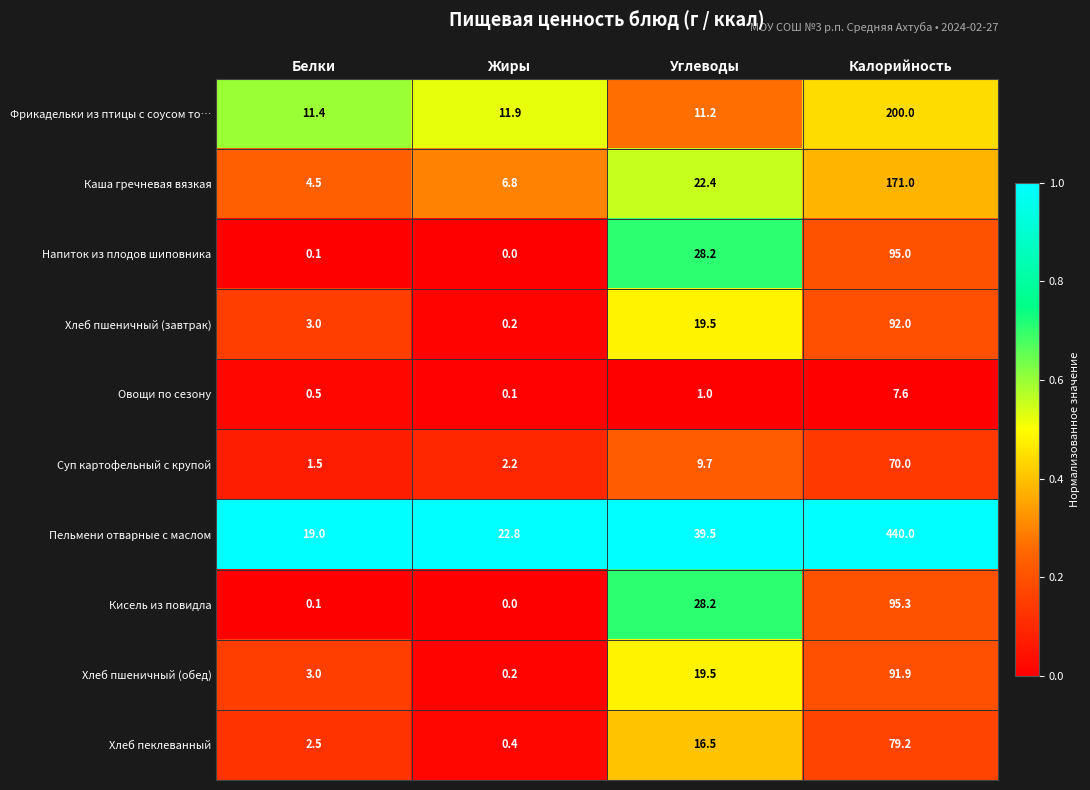

At which label does Хлеб пшеничный (обед) first exceed 19?

Углеводы